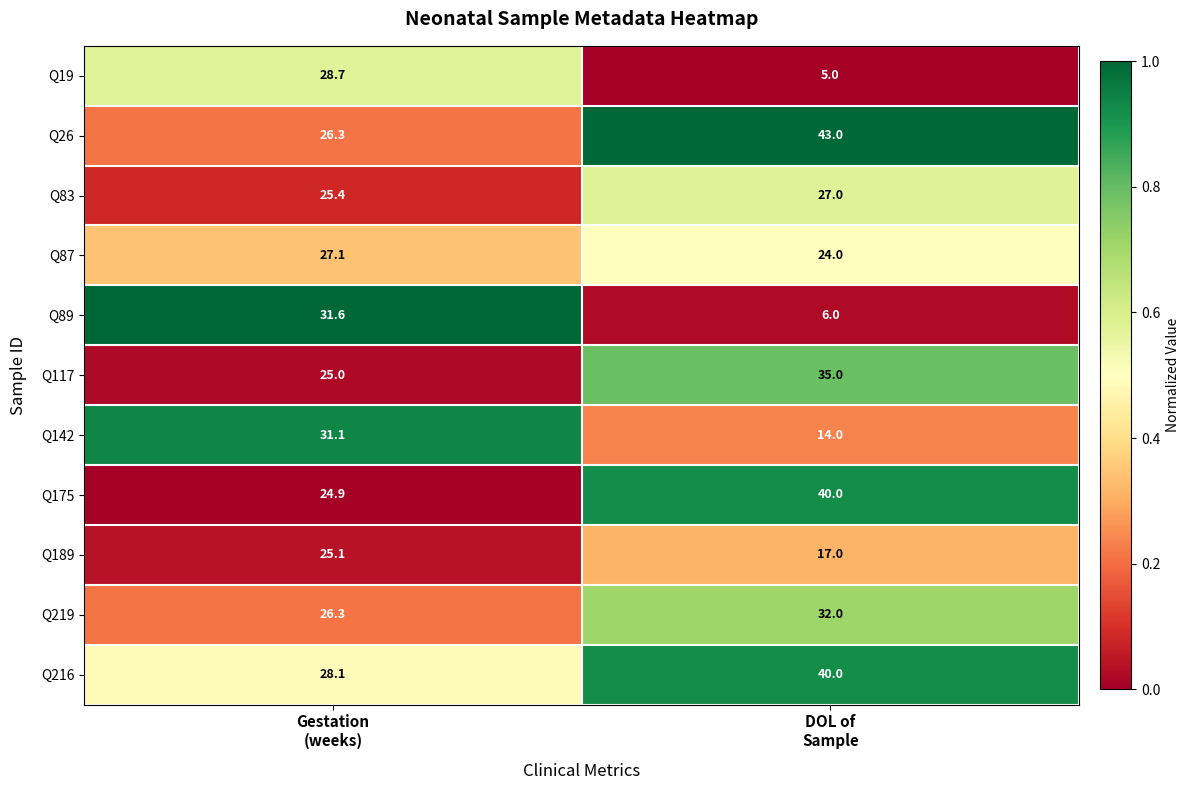

What is the average value of the Q87 series?

25.6